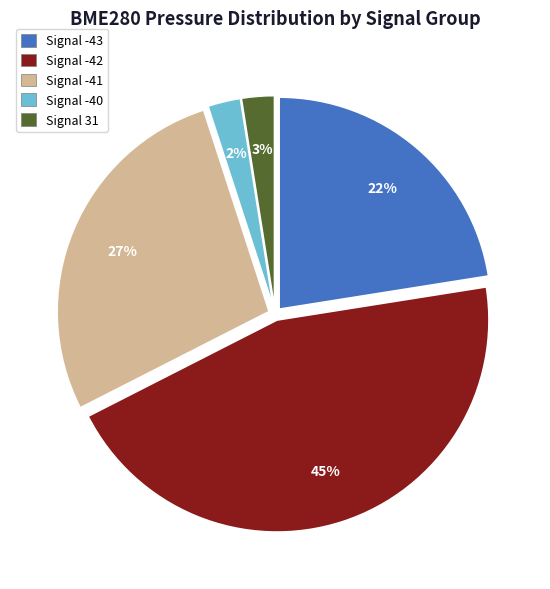

The Signal -40 slice represents 2% of the pie. True or false?

True